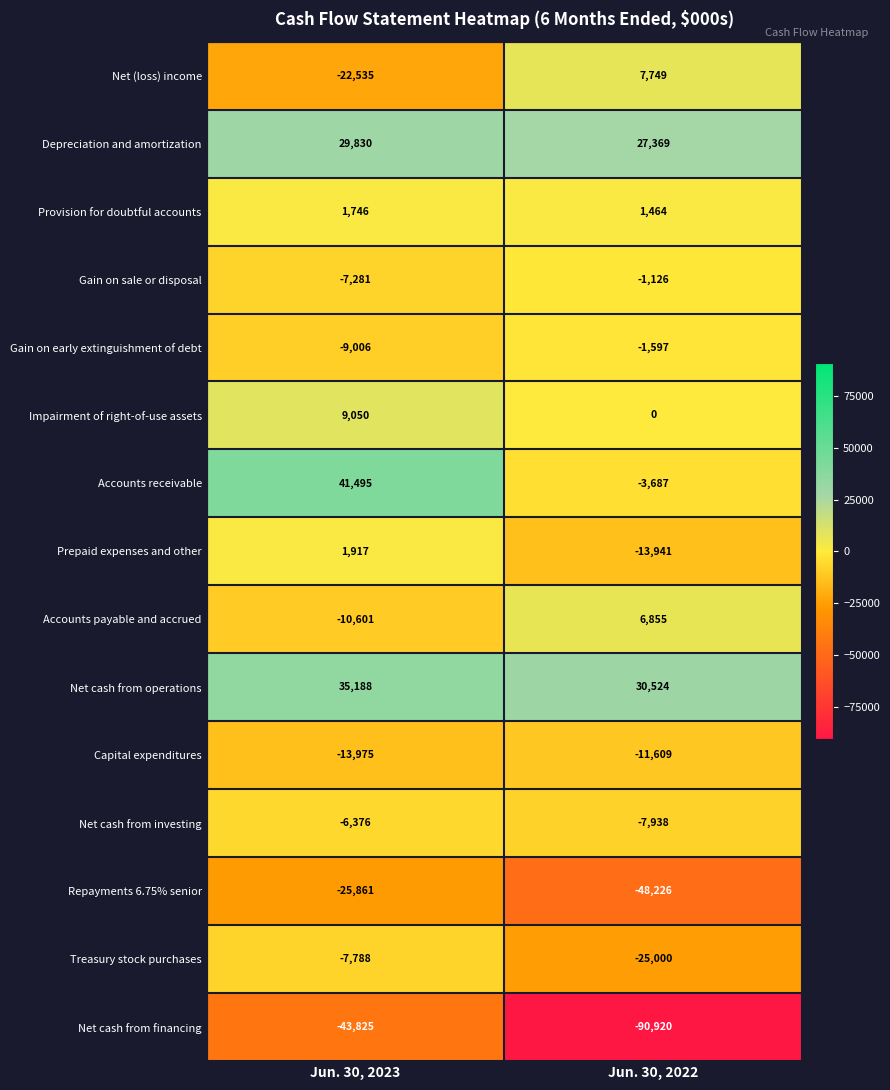

Read the Net (loss) income value at Jun. 30, 2023.

-22535